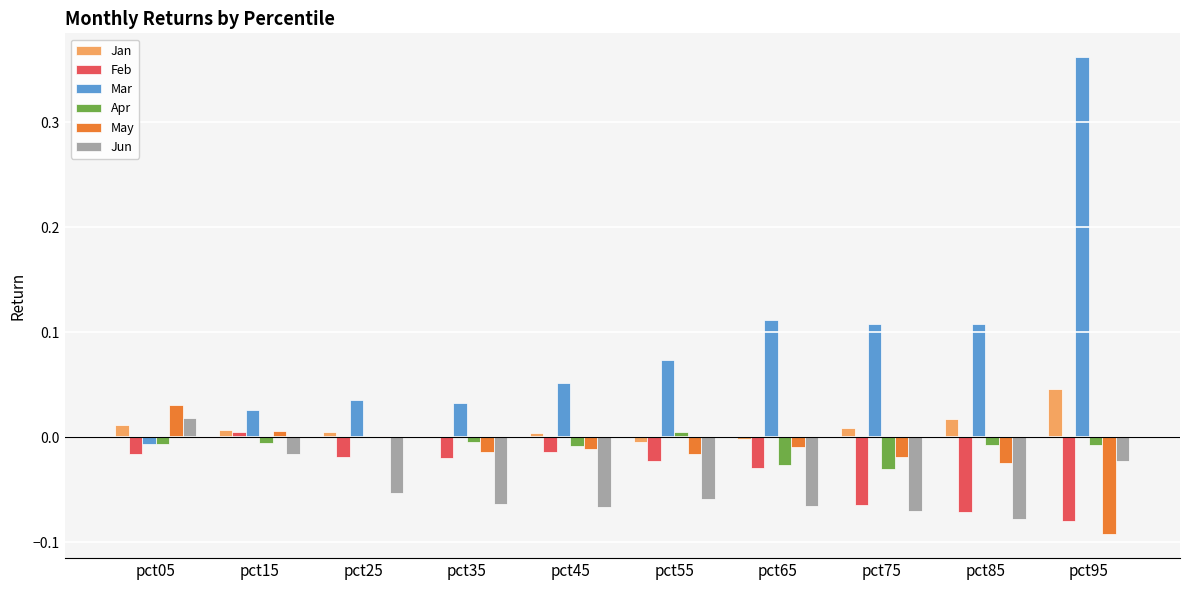

Which category has the highest value across all series?

pct95